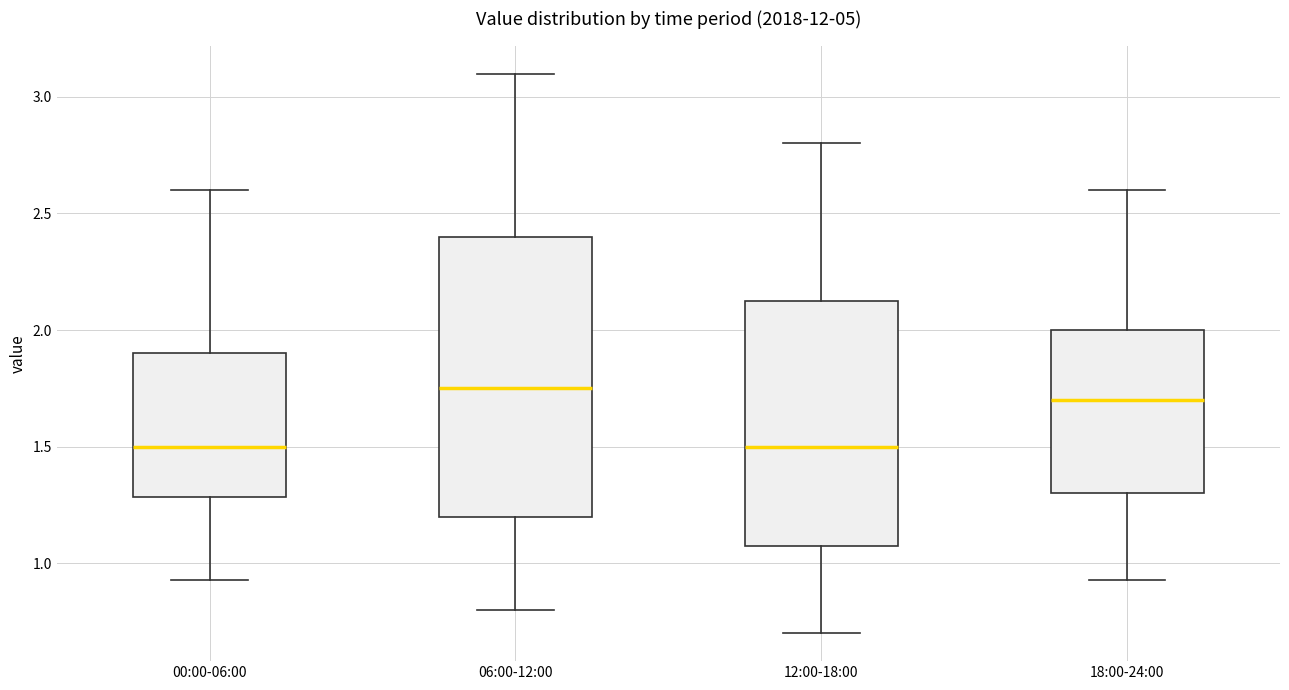

Comparing the boxes themselves (not the whiskers), which one is the tallest?

06:00-12:00